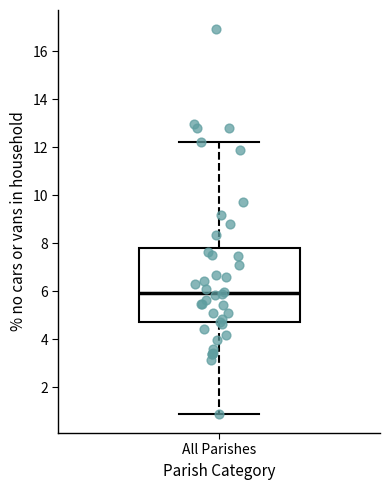

Read this box plot against the y-axis: the position of the median line, the range covered by the box, and the ends of both whiskers. The values are not printed on the chart, so give them approximately, as read against the axis.

median 6.0, box 4.8 to 7.8, whiskers 1.0 to 12.2